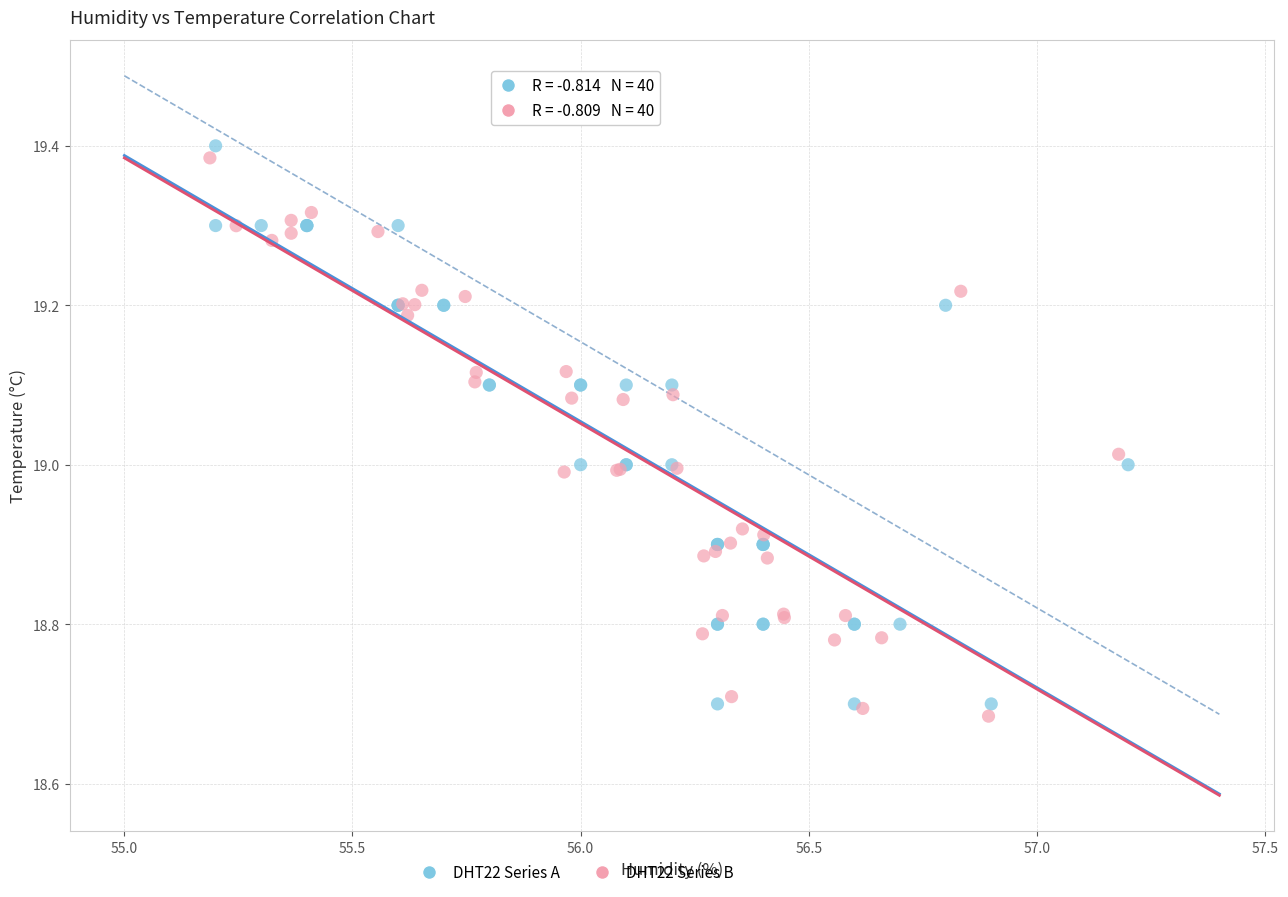

What are all the series names shown in the legend?

DHT22 Series A, DHT22 Series B